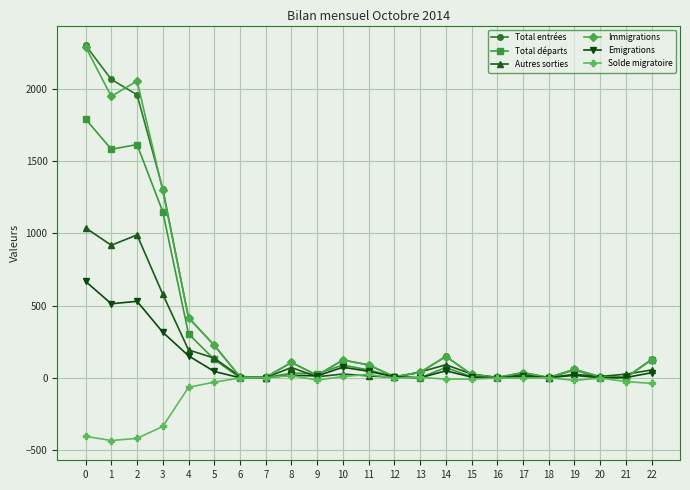

At which category does Immigrations reach its first local valley?

1